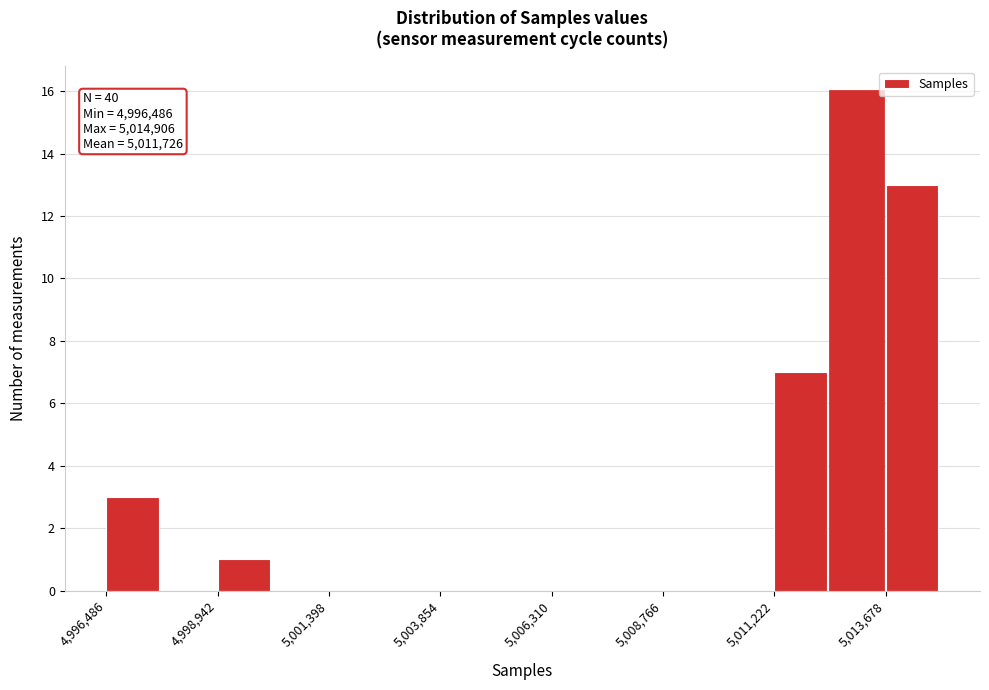

Around what value on the x-axis is the tallest bar? Give the approximate position of its centre, as read against the axis.

5013000